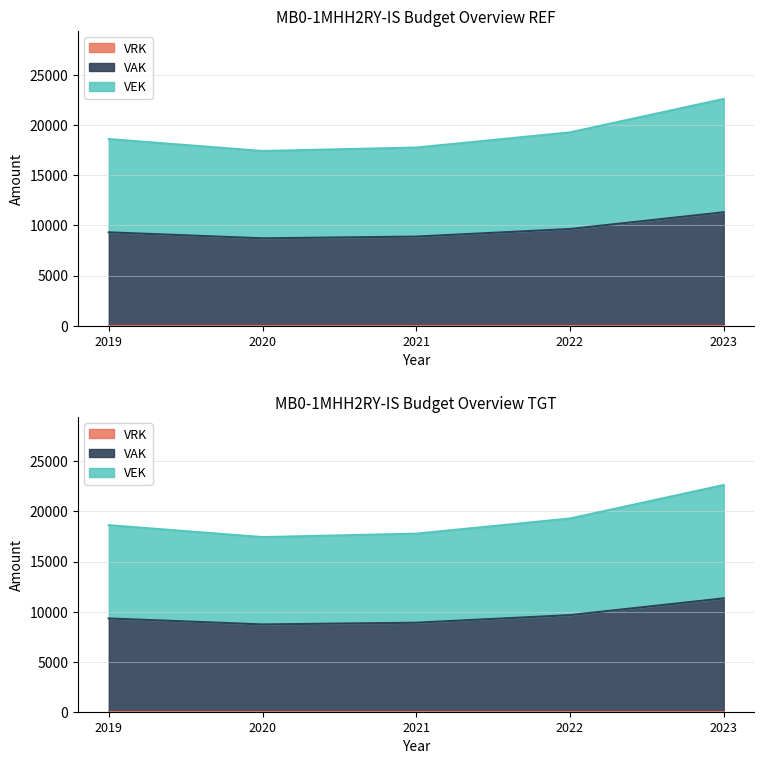

Where is VEK nearest to the value 20041?

2022